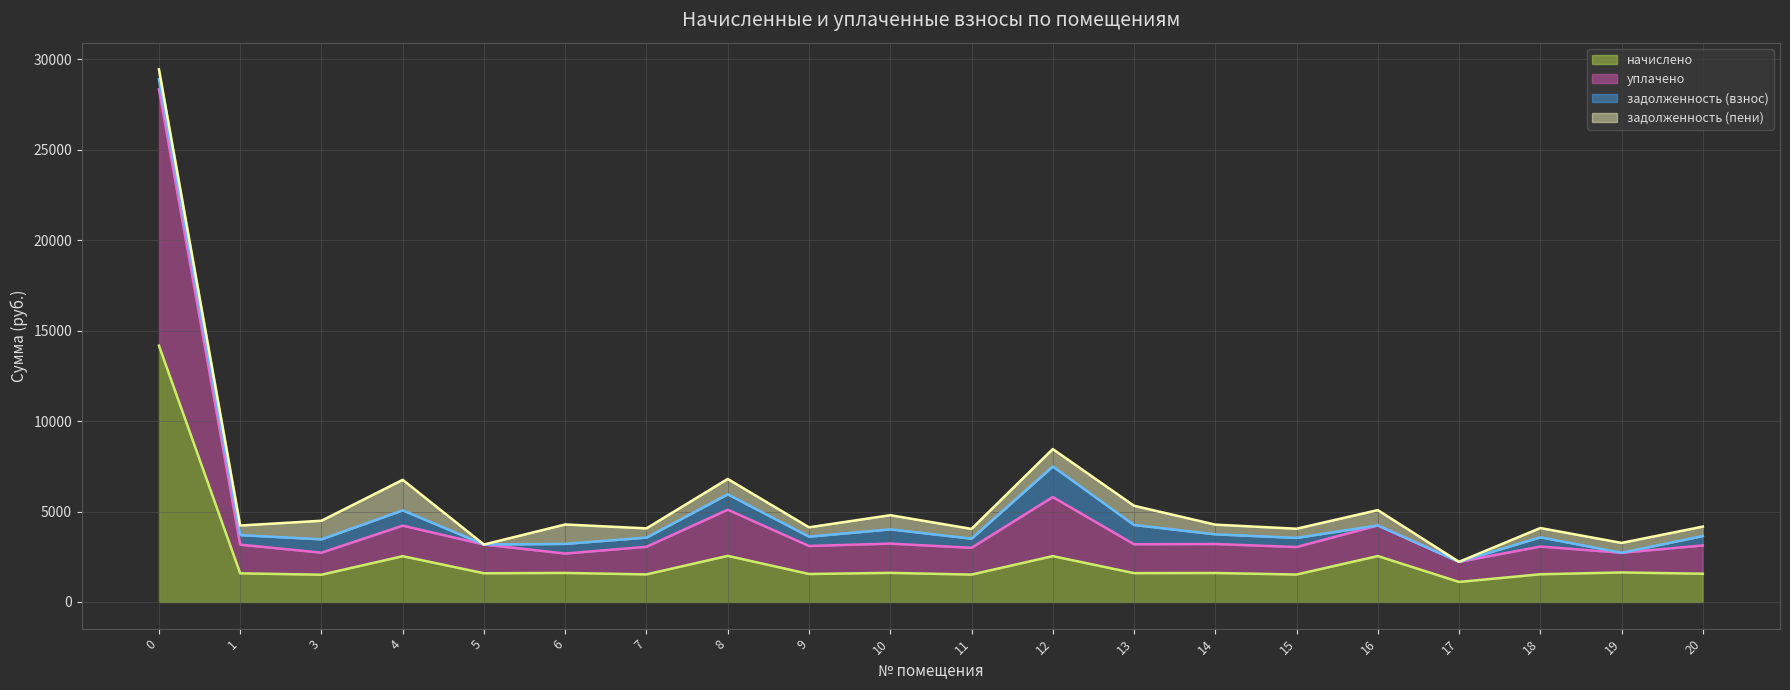

What is the minimum value shown in the chart?

1109.8